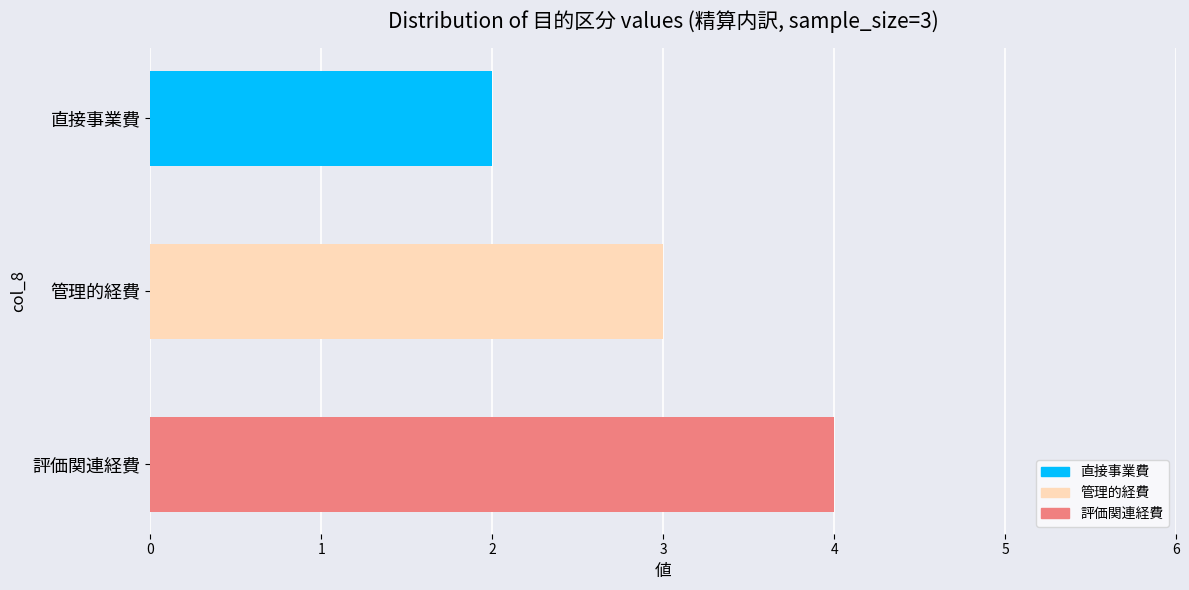

How many values are between 2 and 4?

3